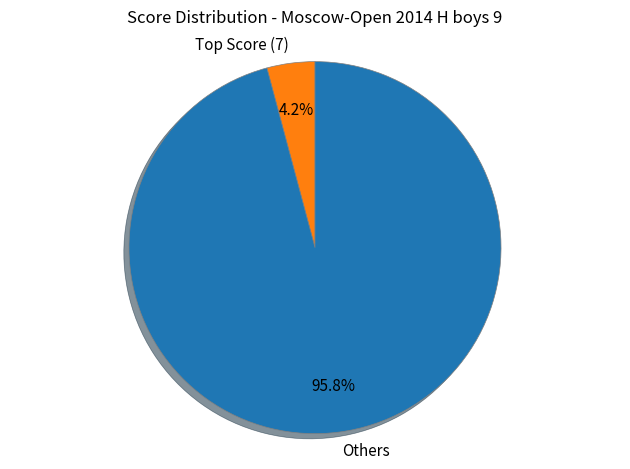

Is there a majority slice in this chart?

Yes